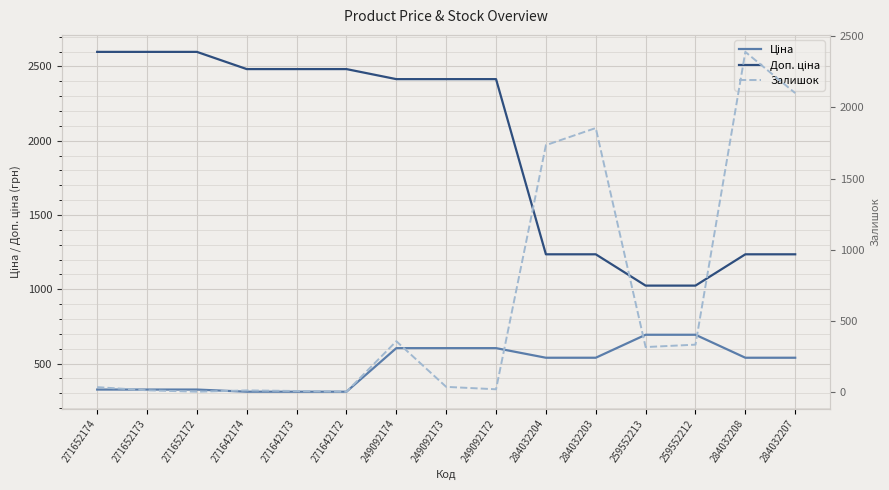

Is it true that Доп. ціна equals 2414.8 at 249092174?

True